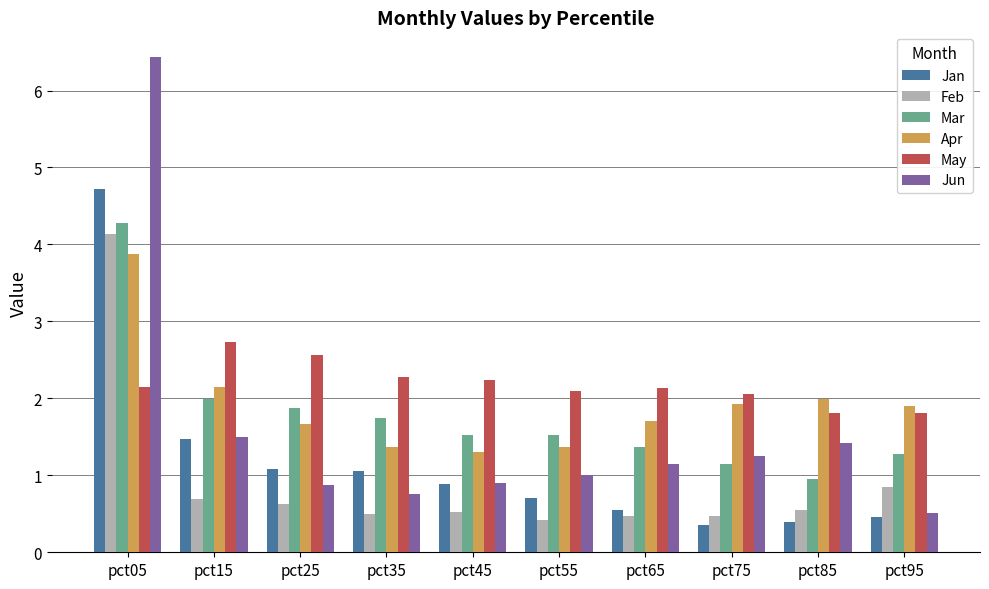

What is the difference between the maximum and minimum values in the Mar series?

3.3